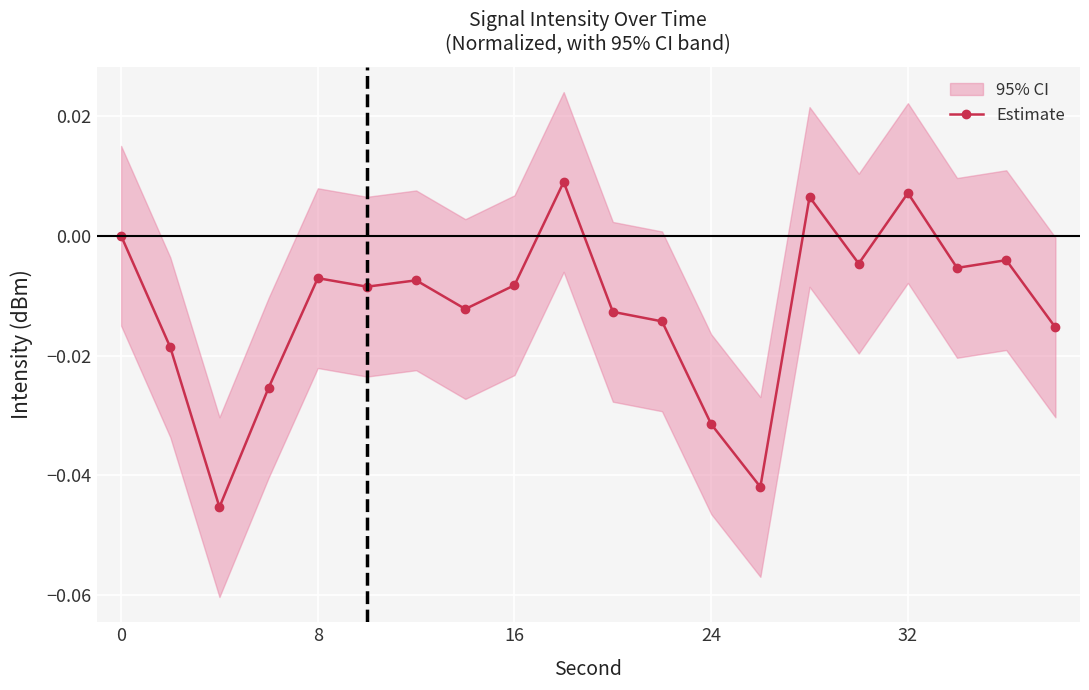

True or false: Estimate has more than 1 interior local peaks.

True